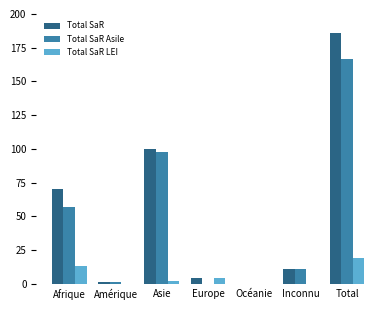

Which series changed the most between Amérique and Total?

Total SaR